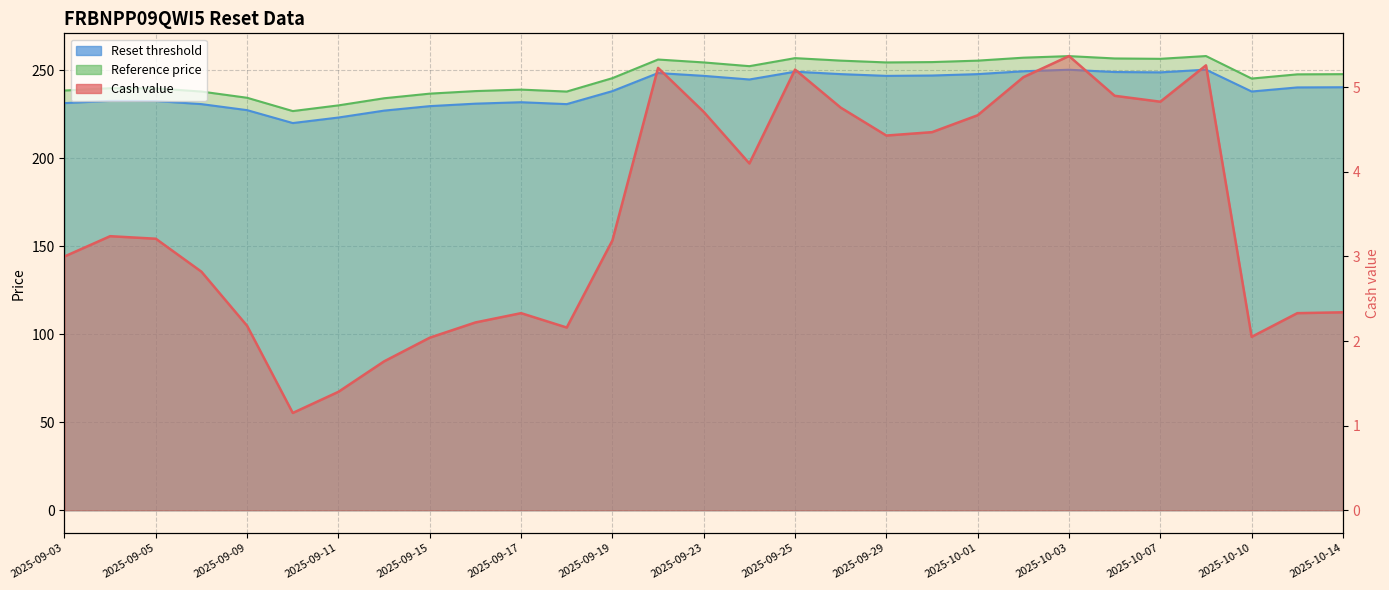

Where is Cash value nearest to the value 3?

2025-09-03